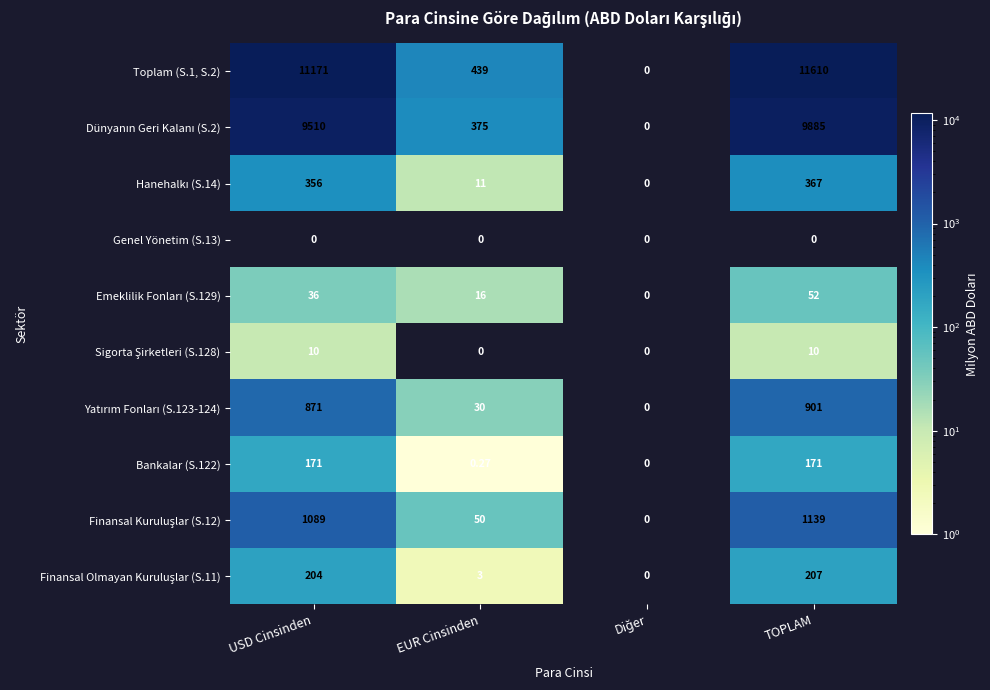

Which category has the highest value across all series?

TOPLAM